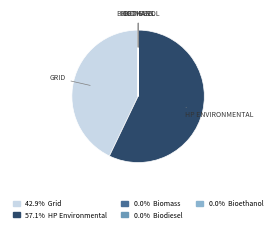

Is there any slice that represents more than half of the pie?

Yes